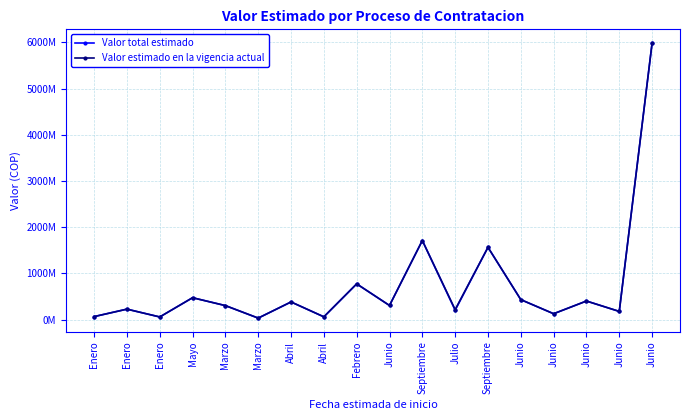

Is it true that Valor estimado en la vigencia actual equals 1053213162 at Septiembre?

False